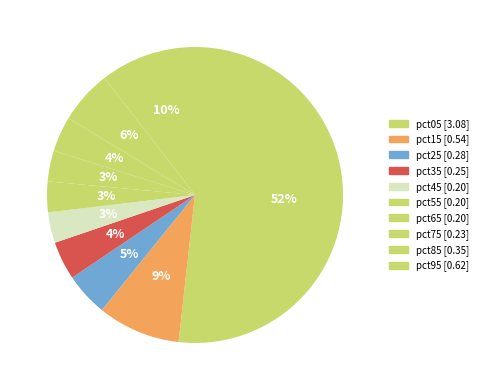

To the nearest percent, what portion does pct85 represent?

6%